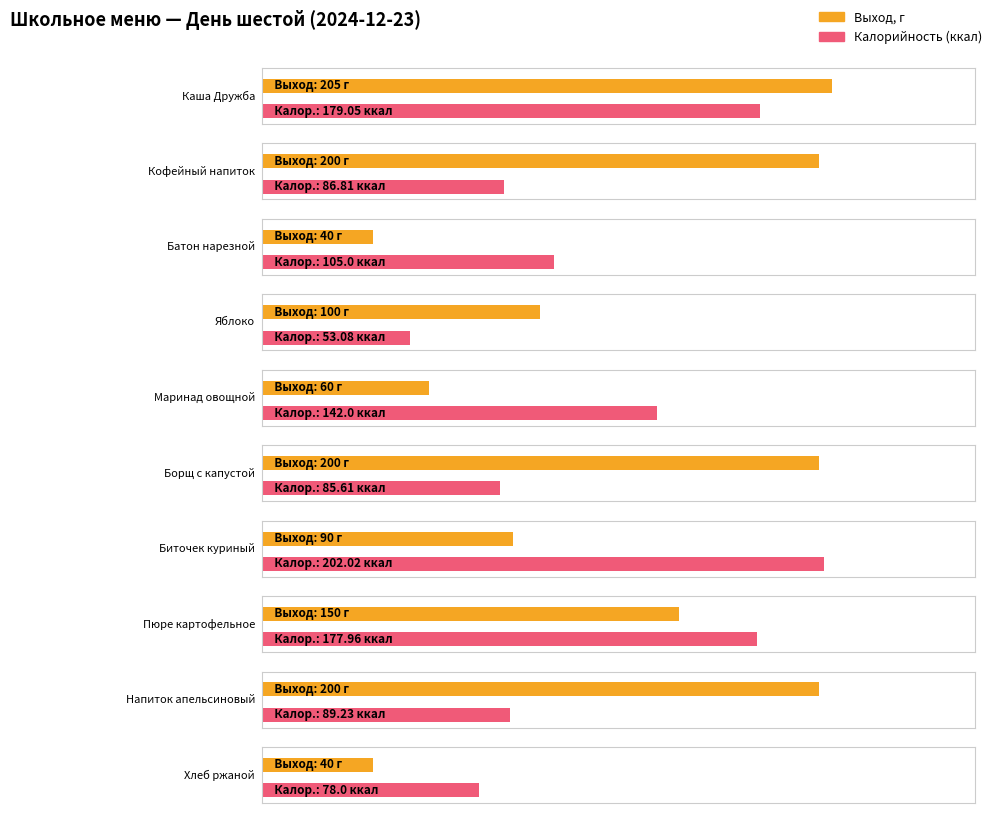

What position from the left is Биточек куриный?

7